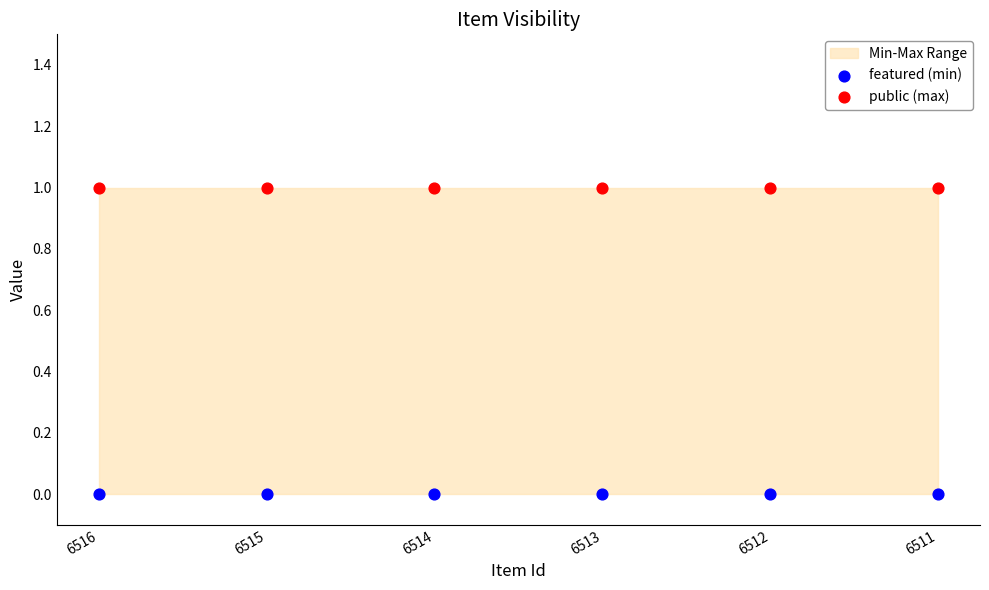

Which series contains the lowest Y value?

featured (min)